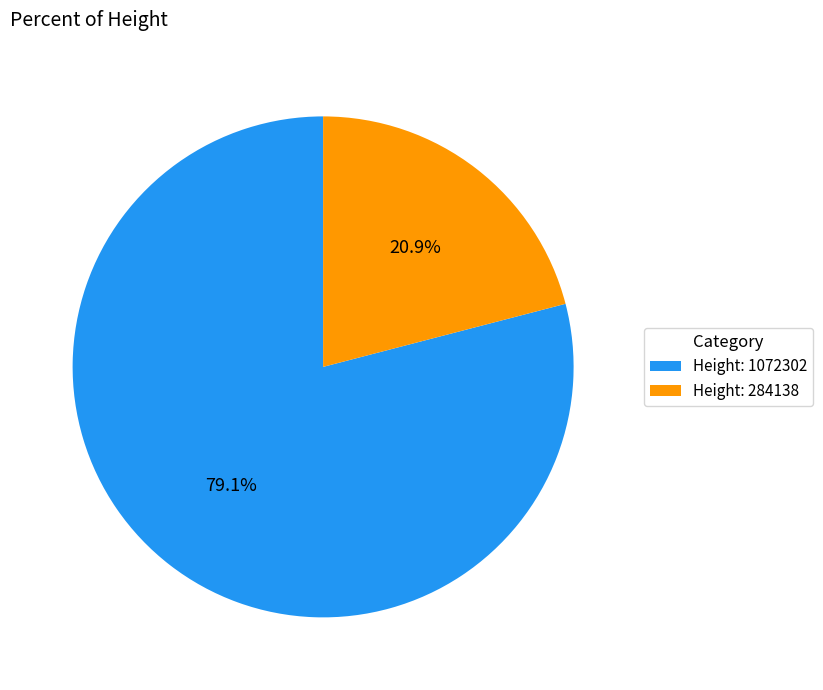

Count the number of slices in the pie.

2